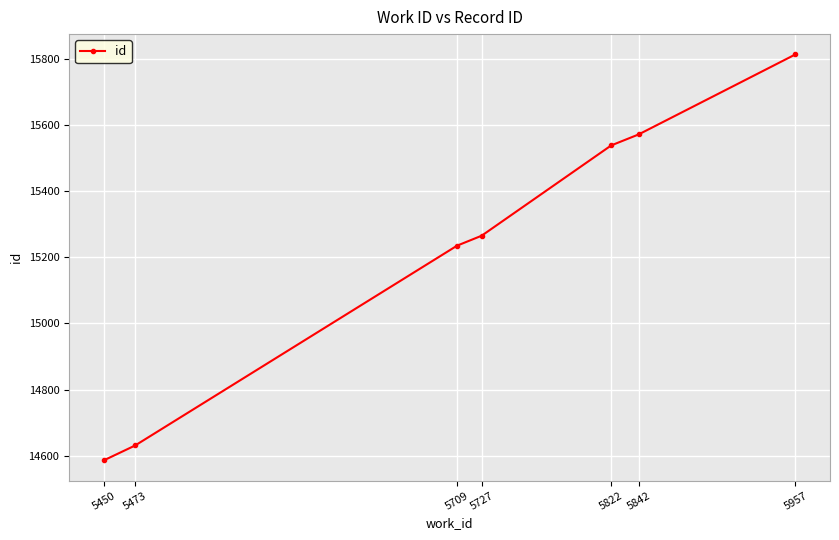

What is the value of the 7th point from the left?

15813